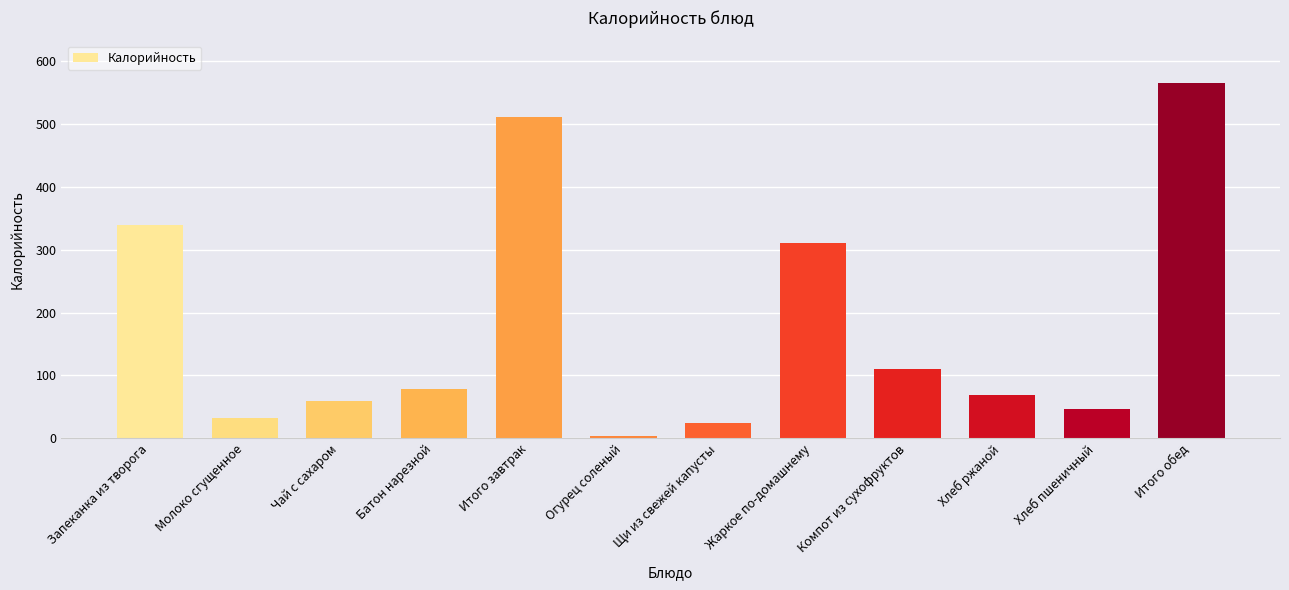

What is the change in value from Хлеб пшеничный to Итого обед?

+518.0